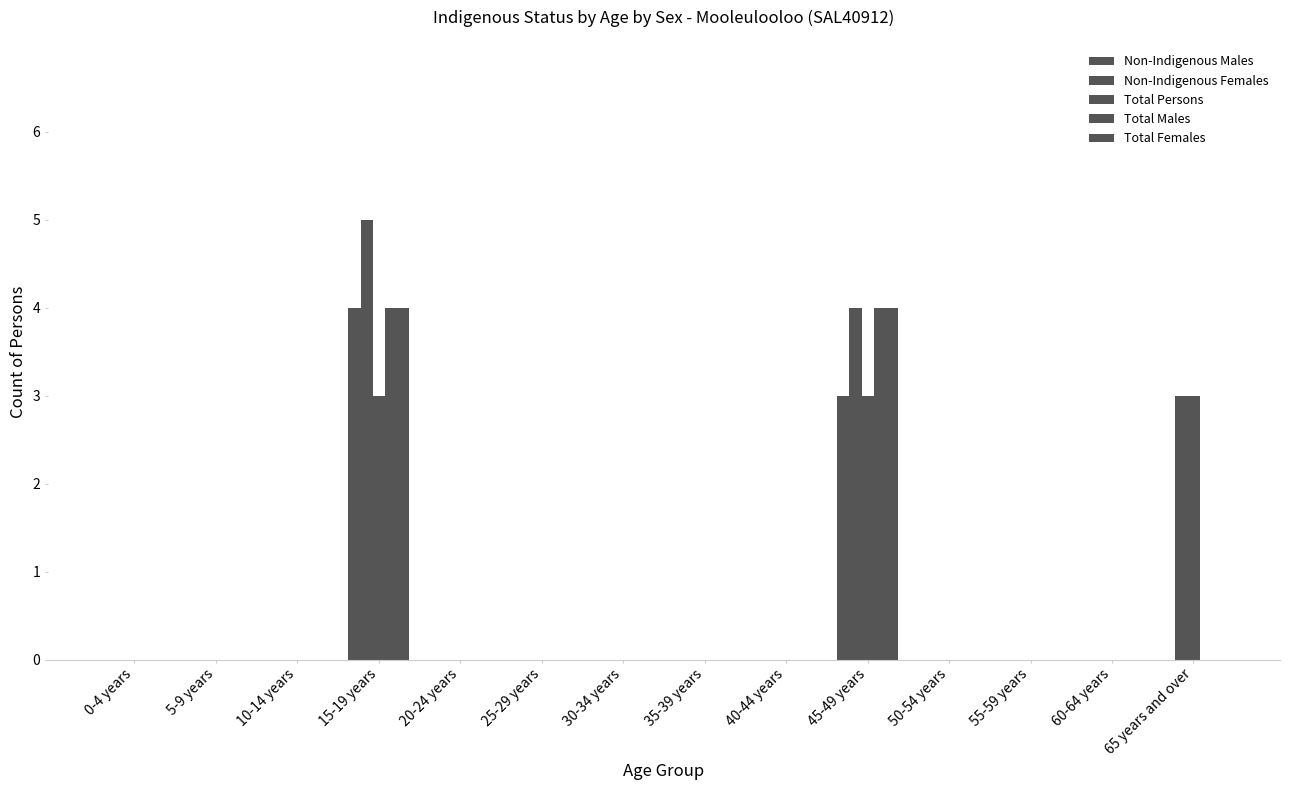

What is the difference between the maximum and minimum values in the Total Persons series?

3